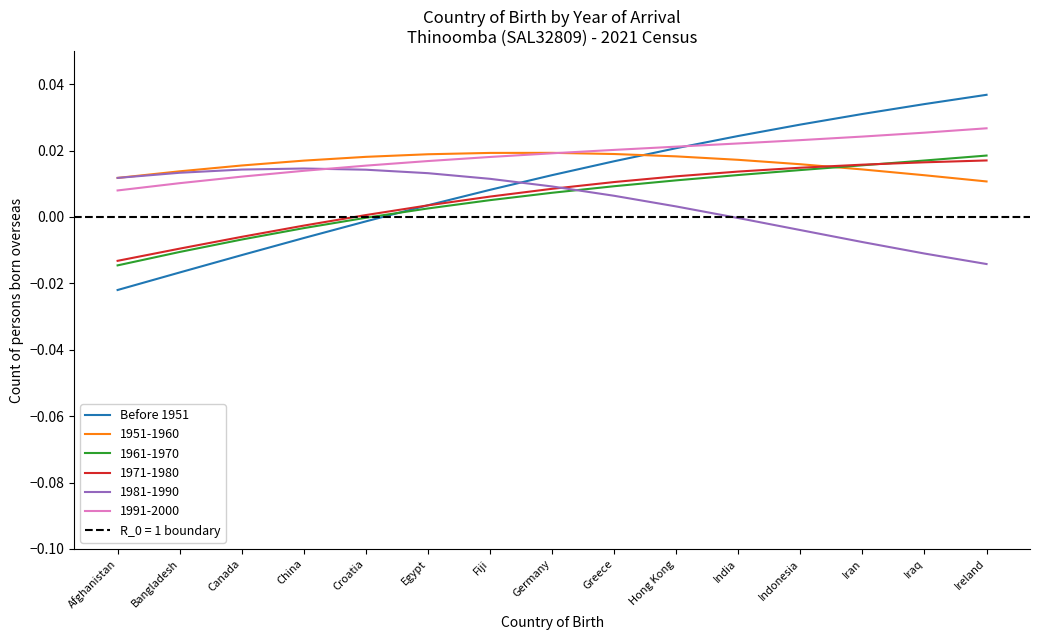

Rank the categories by value from highest to lowest.

Ireland, Iraq, Iran, Indonesia, India, Hong Kong, Greece, Germany, Fiji, Egypt, Croatia, China, Canada, Bangladesh, Afghanistan